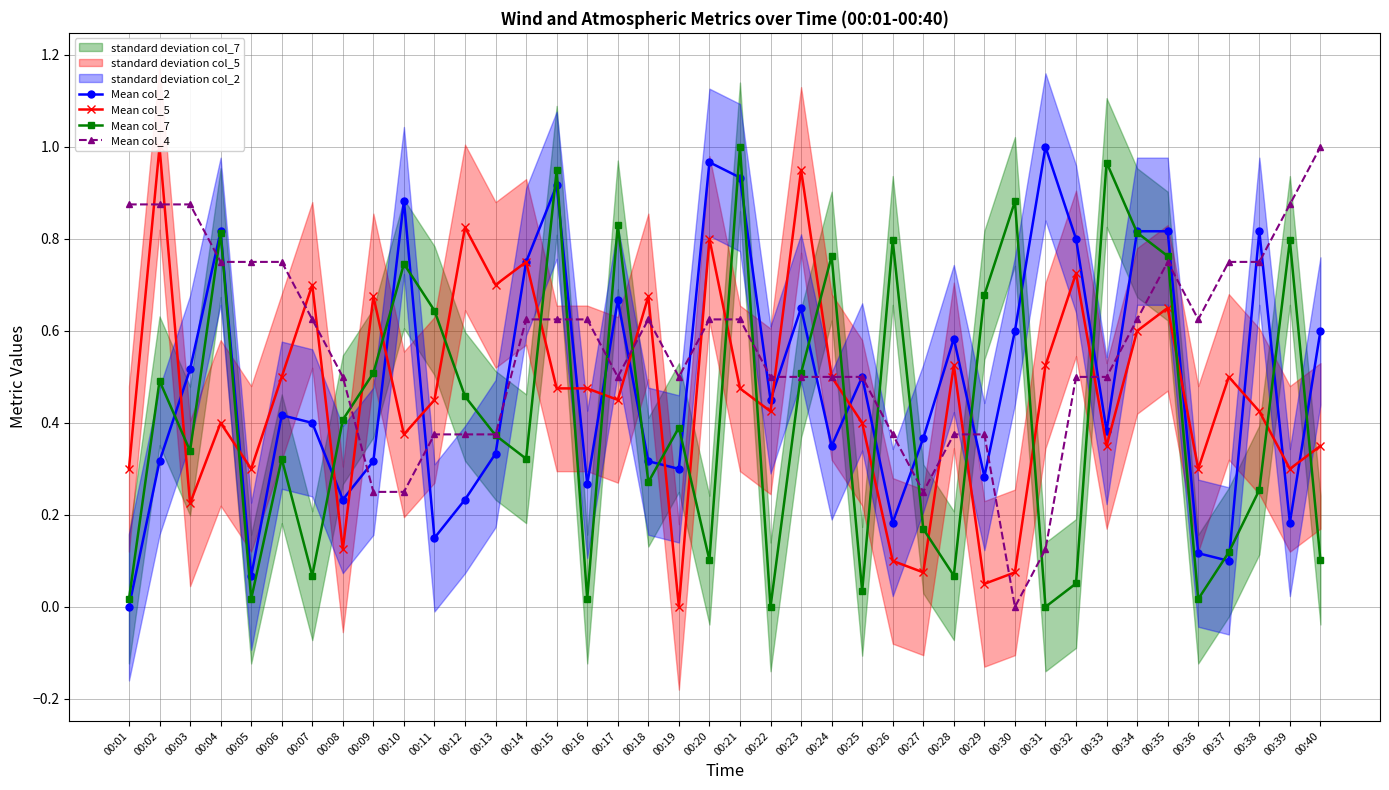

At which label does Mean col_4 reach its peak?

00:40